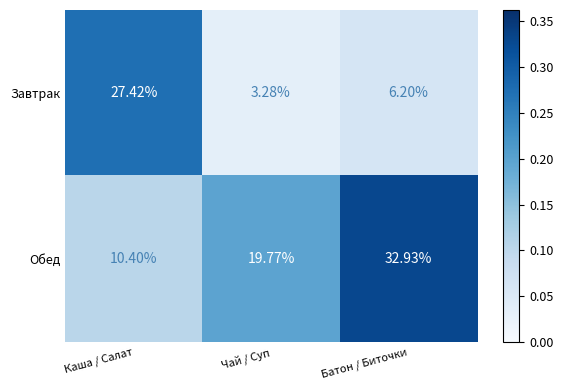

Which series has the largest total across all categories?

Обед